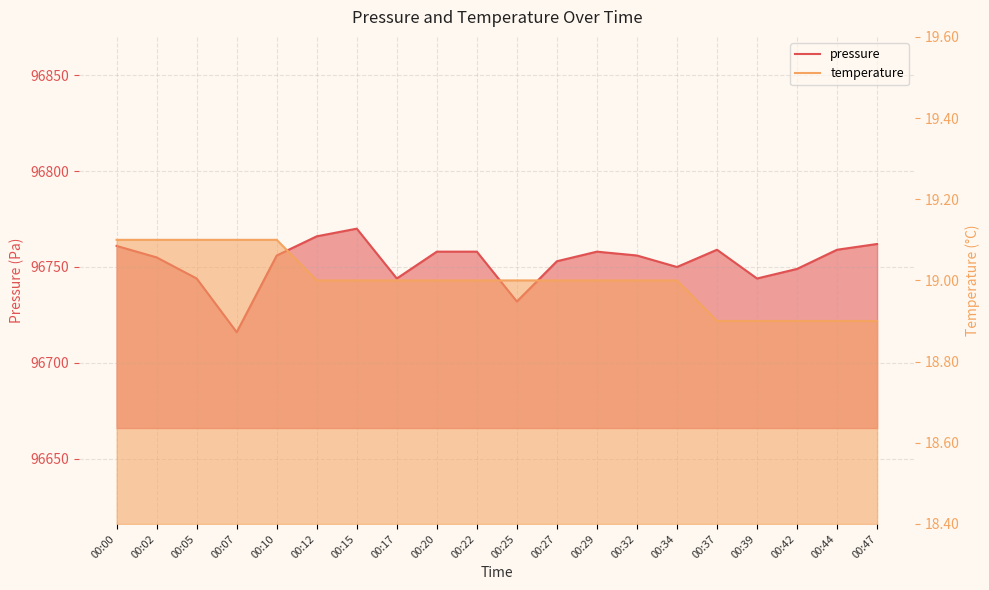

What is the difference between the pressure values at 00:17 and 00:25?

12.0